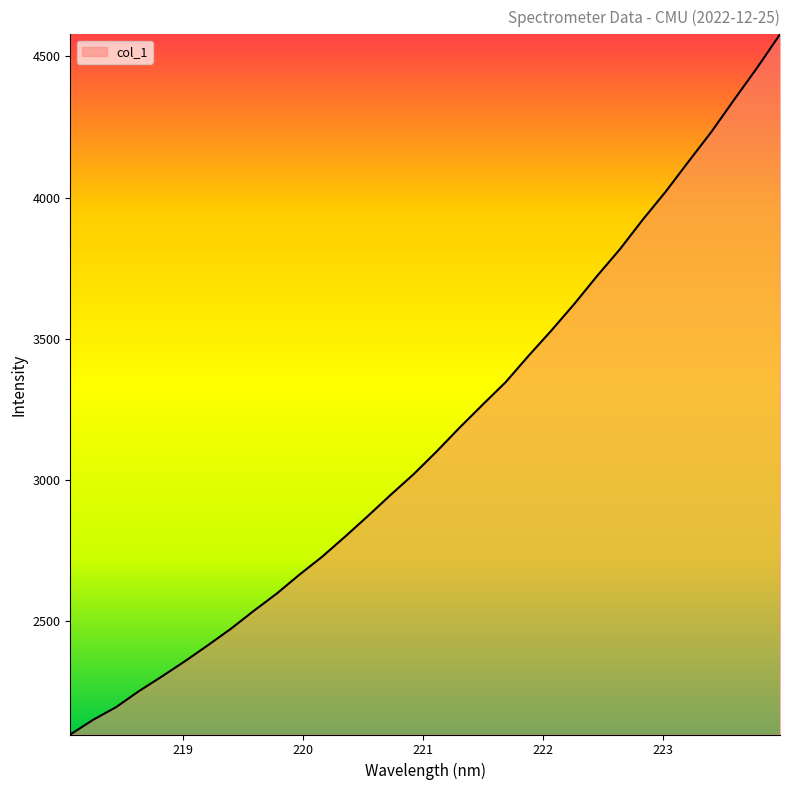

What is the difference between the maximum and minimum values?

2479.0